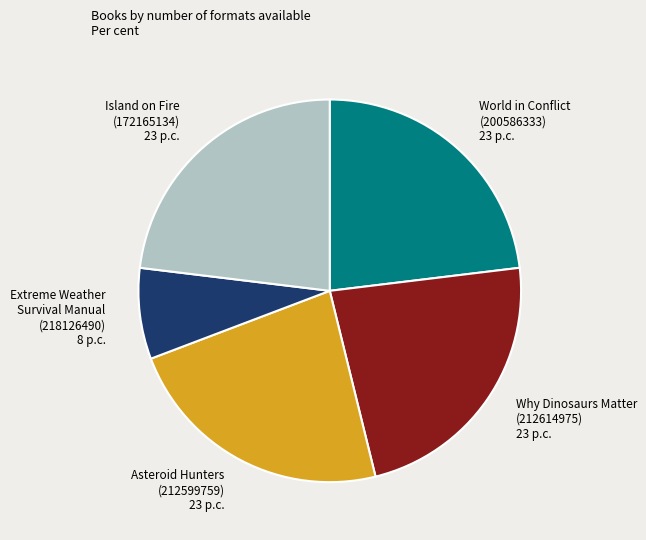

Do Asteroid Hunters (212599759) 23 p.c. and World in Conflict (200586333) 23 p.c. together represent more than half of the pie?

No